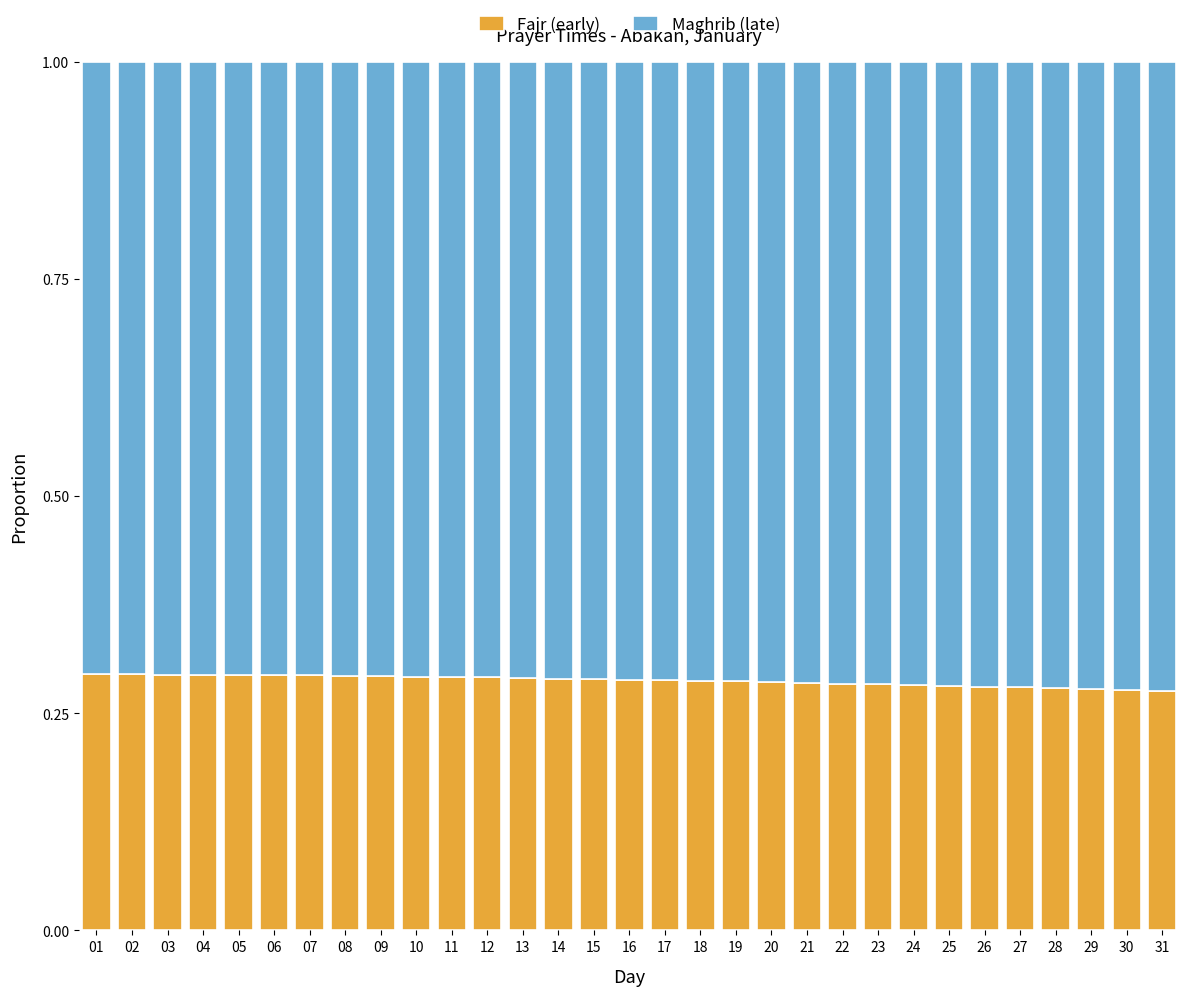

Count the Fajr (early) values in the range 0 to 1.

31